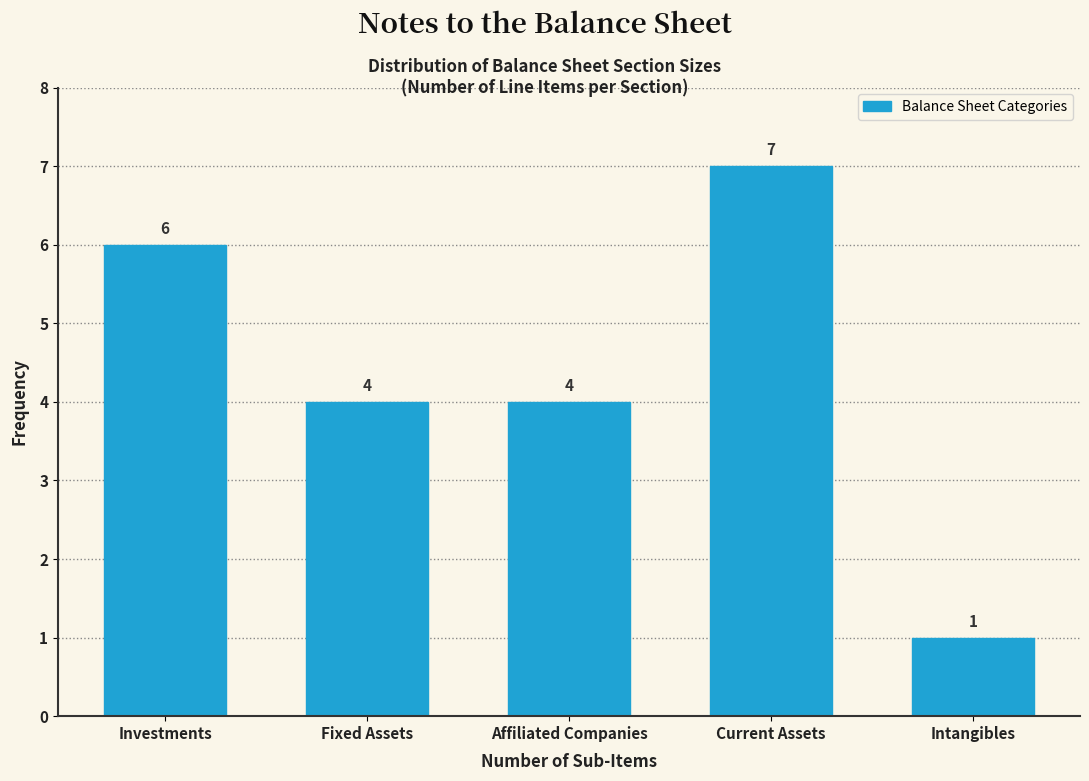

Reading left to right, what are all the values shown in this chart?

6	4	4	7	1